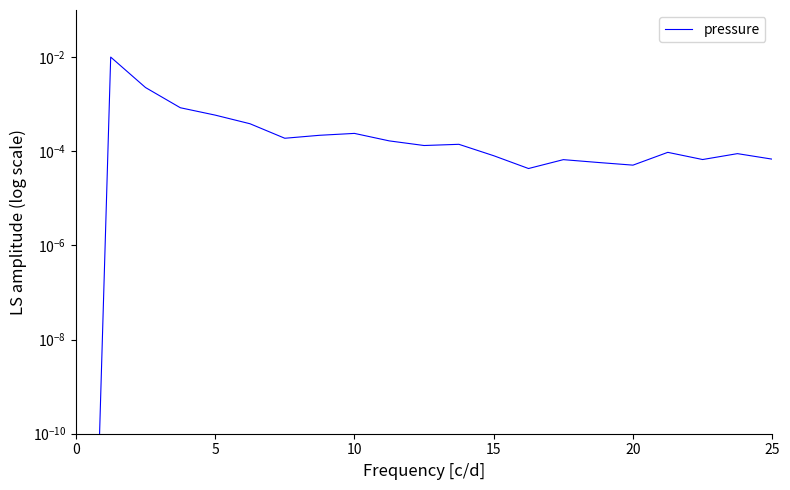

How many lines are shown in the chart?

1